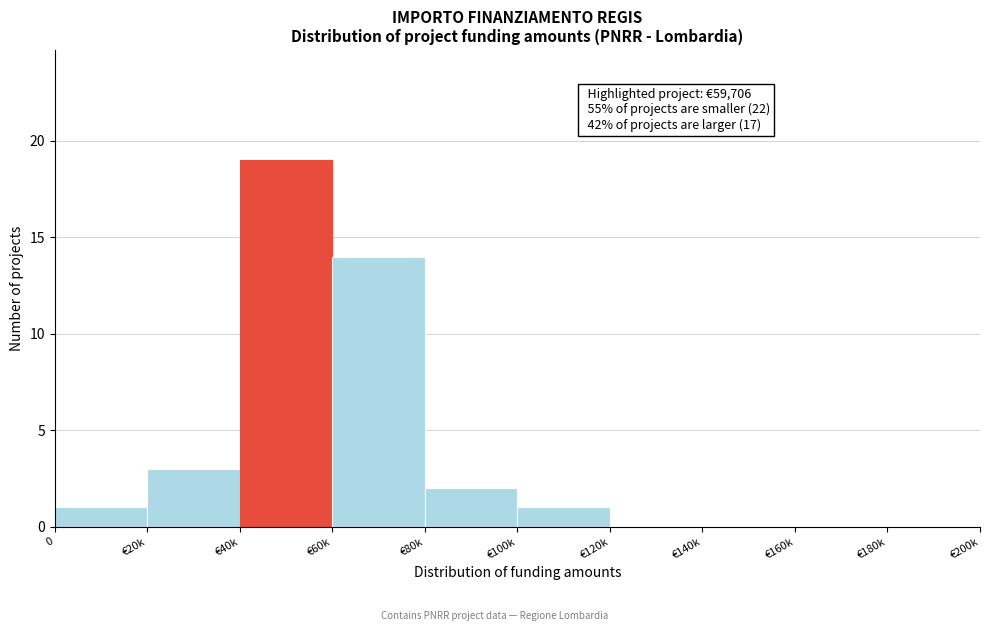

Reading left to right, what are all the values shown in this chart?

0=1	€20k=3	€40k=19	€60k=14	€80k=2	€100k=1	€120k=0	€140k=0	€160k=0	€180k=0